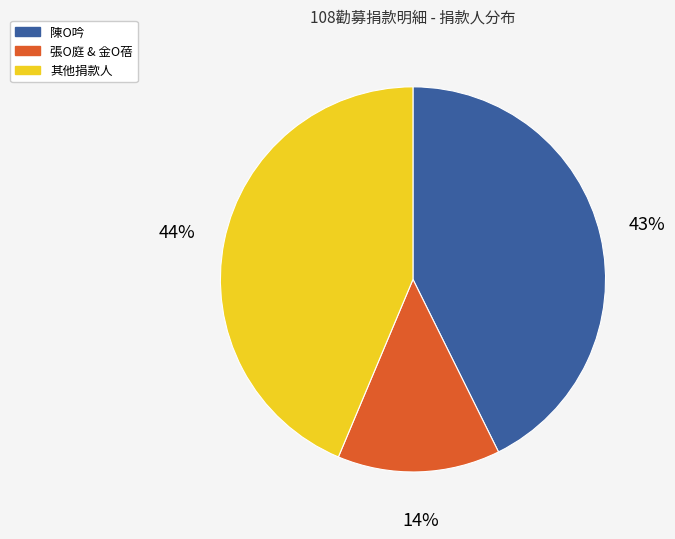

Does any single category account for the majority?

No